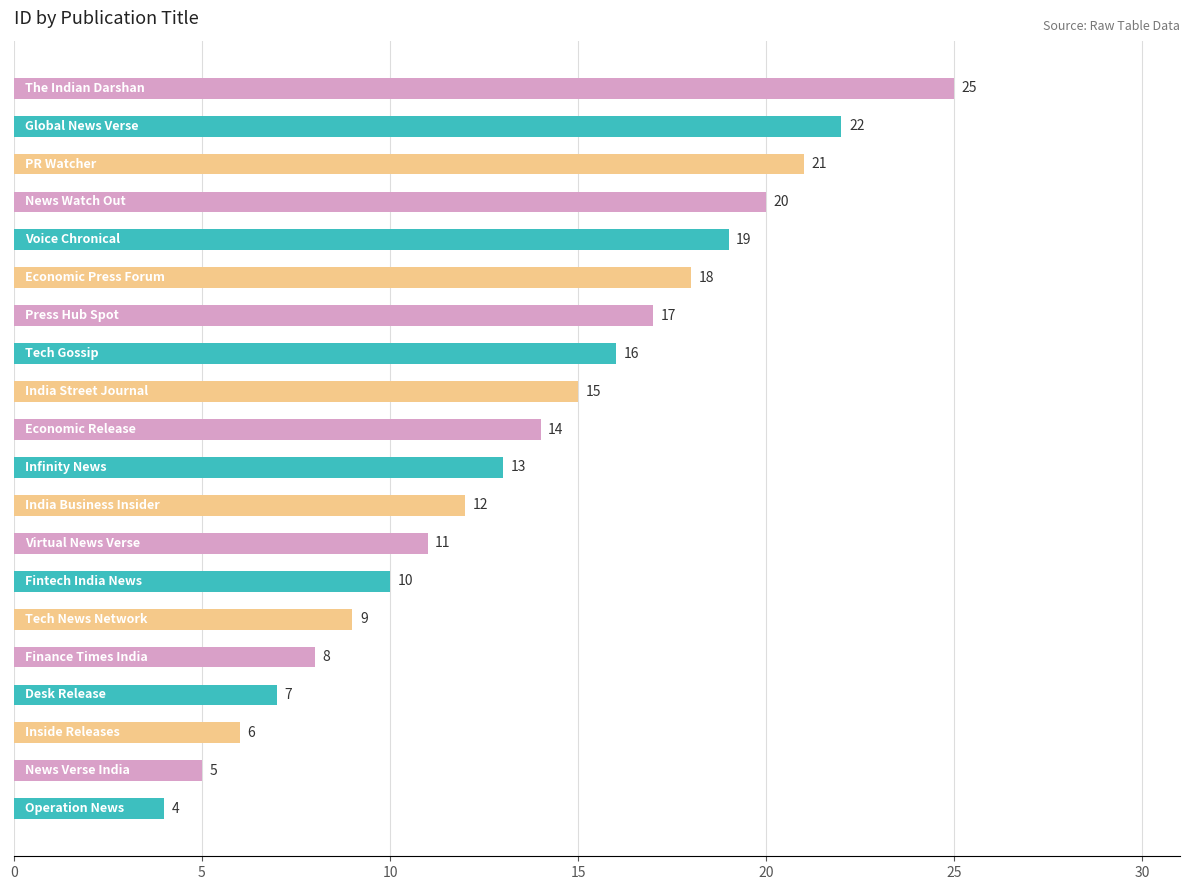

What is the maximum value shown in the chart?

25